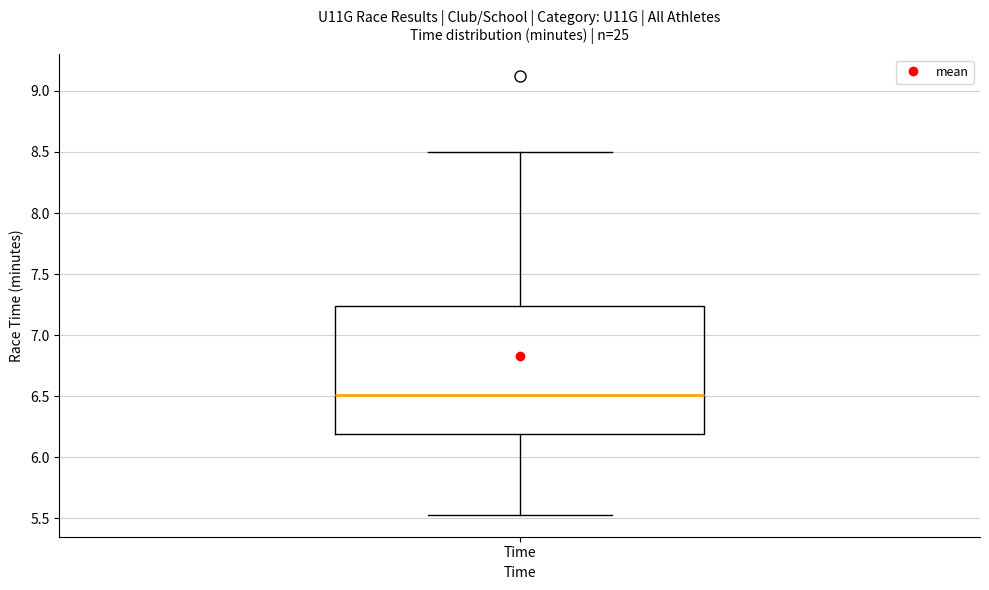

Where is the upper edge of the box for Time on the y-axis? The values are not printed on the chart, so give them approximately, as read against the axis.

7.25